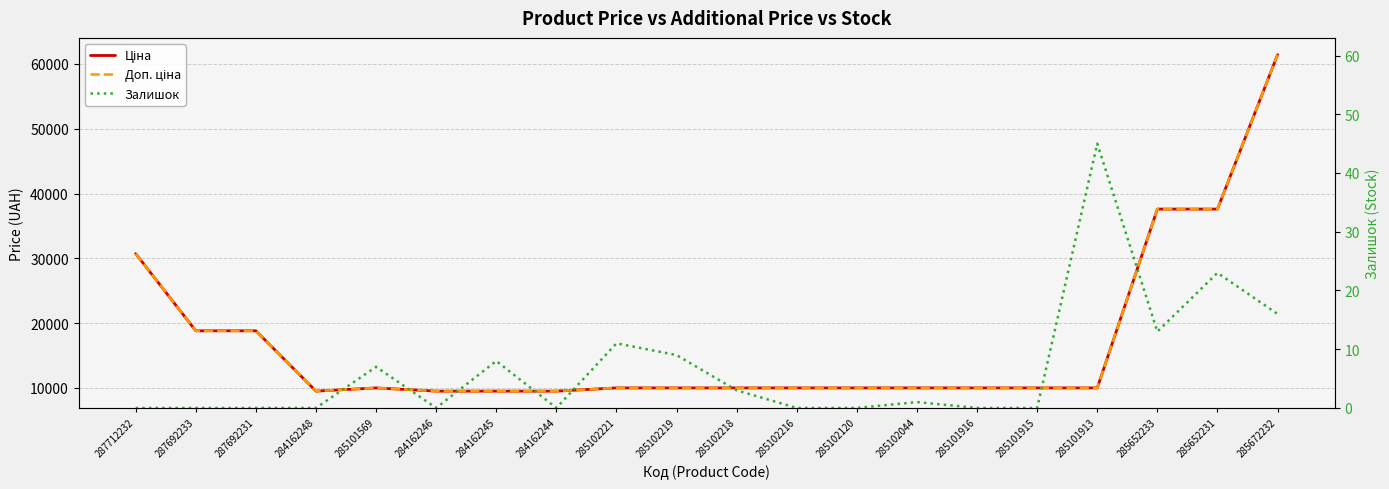

Rank the series by their maximum value, from highest to lowest.

Ціна, Доп. ціна, Залишок